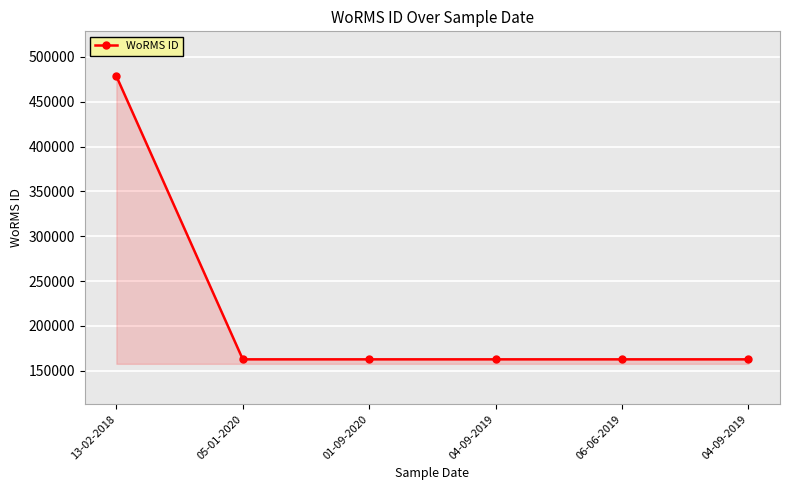

What is the value of the 2nd point from the left?

162728